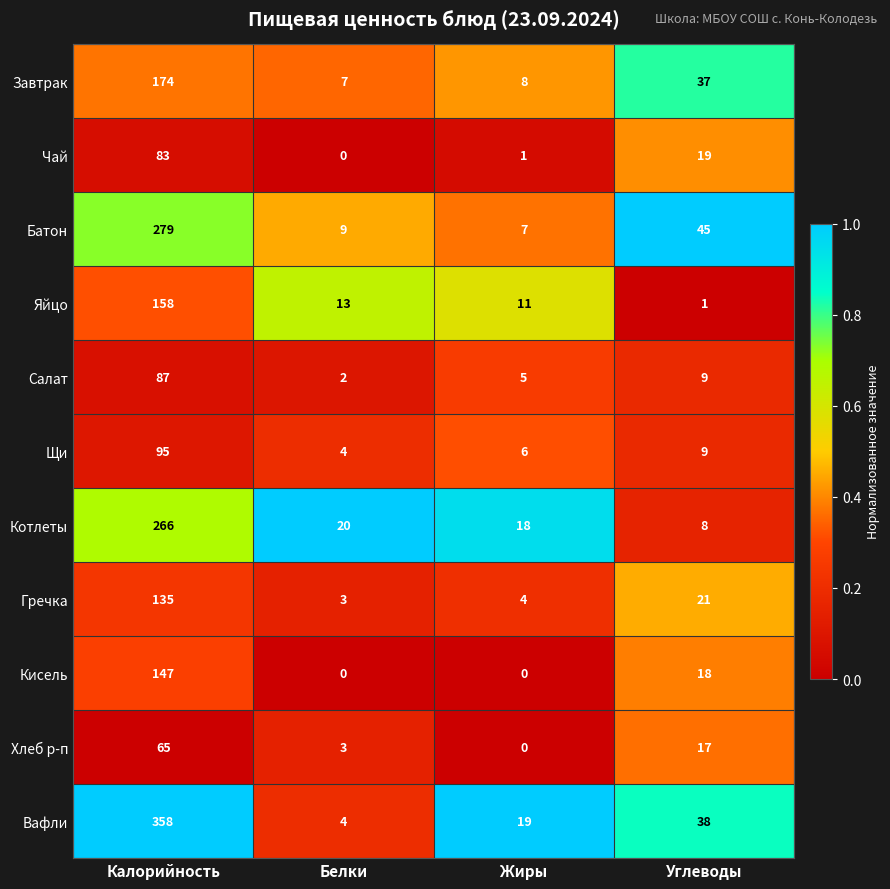

Count the number of categories in the chart.

4